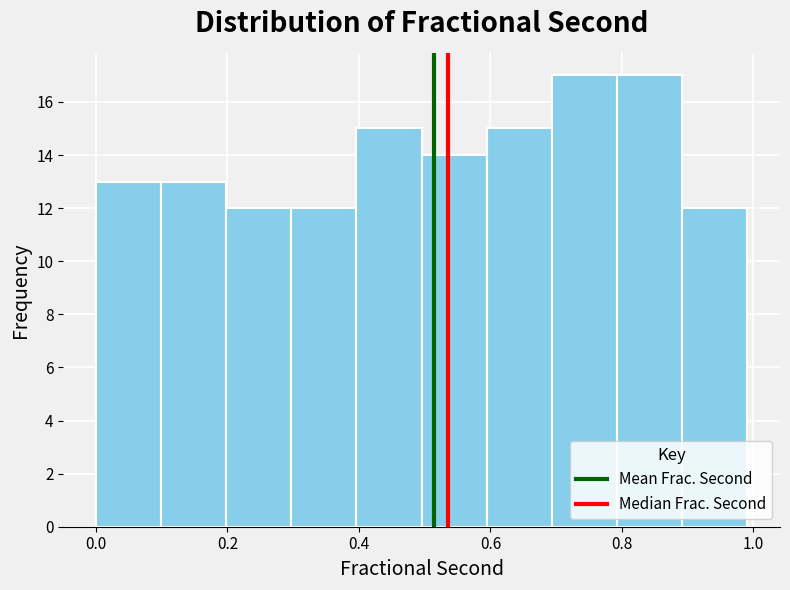

Reading left to right, transcribe this chart: for each bar, give the range it covers on the x-axis and its height. Neither the bar edges nor the heights are printed on the chart, so give them approximately, as read against the axes.

0.0 to 0.1: 13
0.1 to 0.2: 13
0.2 to 0.3: 12
0.3 to 0.4: 12
0.4 to 0.5: 15
0.5 to 0.6: 14
0.6 to 0.7: 15
0.7 to 0.8: 17
0.8 to 0.9: 17
0.9 to 1.0: 12